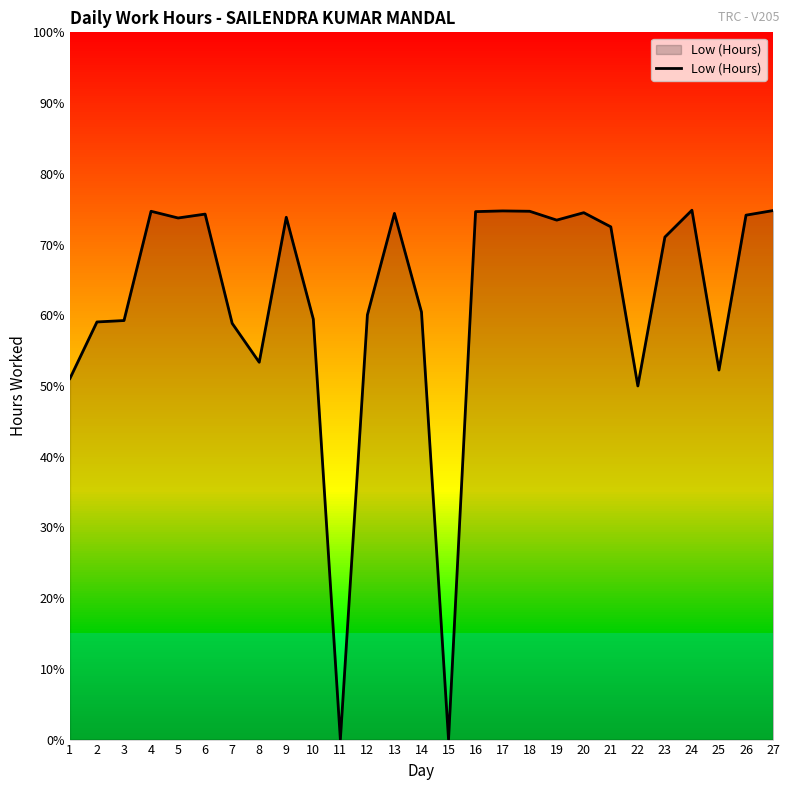

Does the chart display data point markers on the line(s)?

No